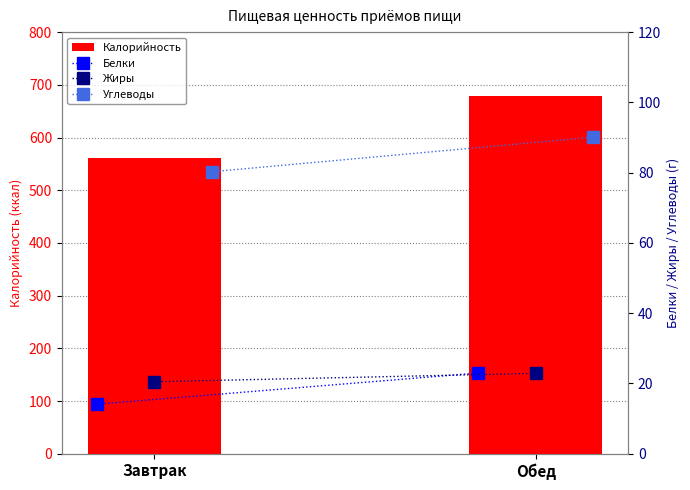

What are all the series names shown in the legend?

Калорийность, Белки, Жиры, Углеводы